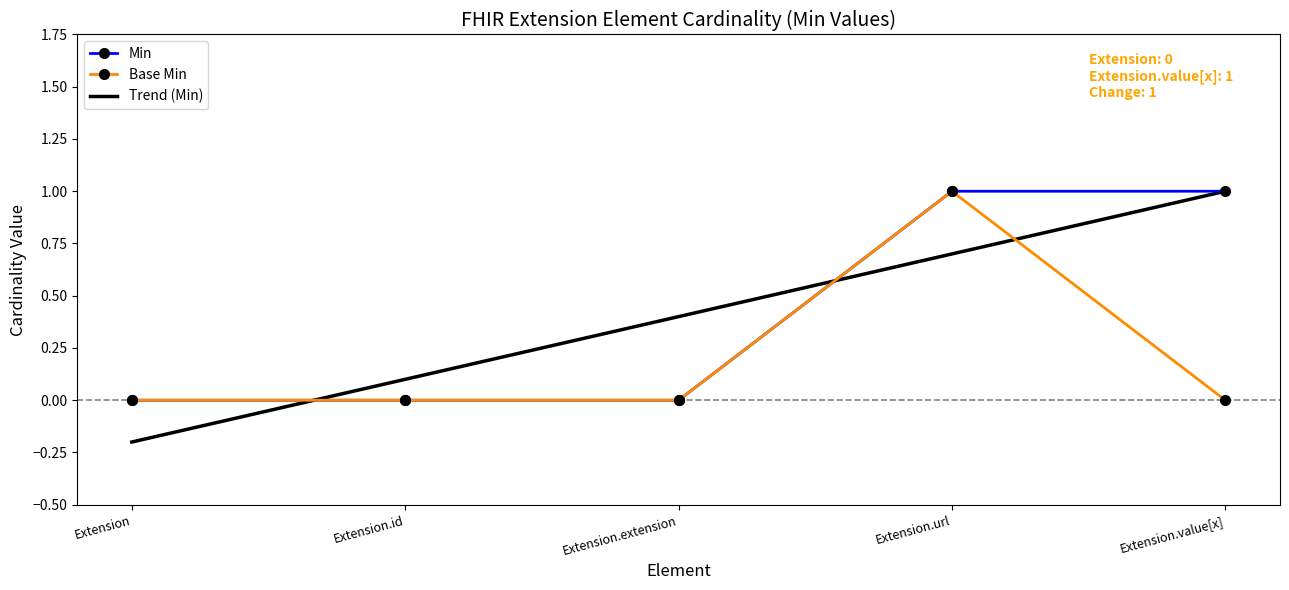

Rank the categories by Trend (Min) value from lowest to highest.

Extension, Extension.id, Extension.extension, Extension.url, Extension.value[x]